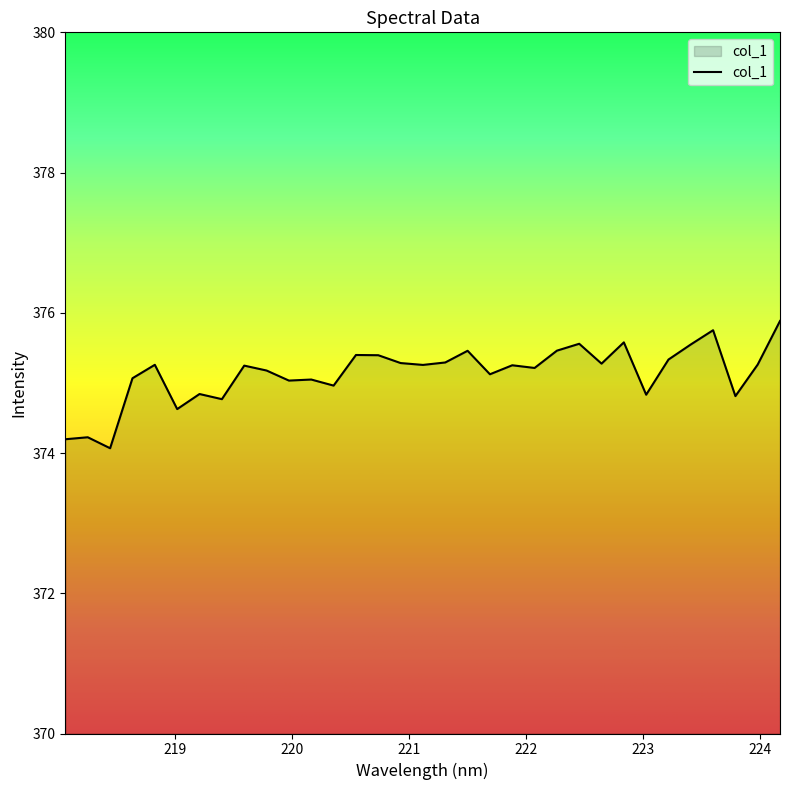

What is the maximum value shown in the chart?

375.9